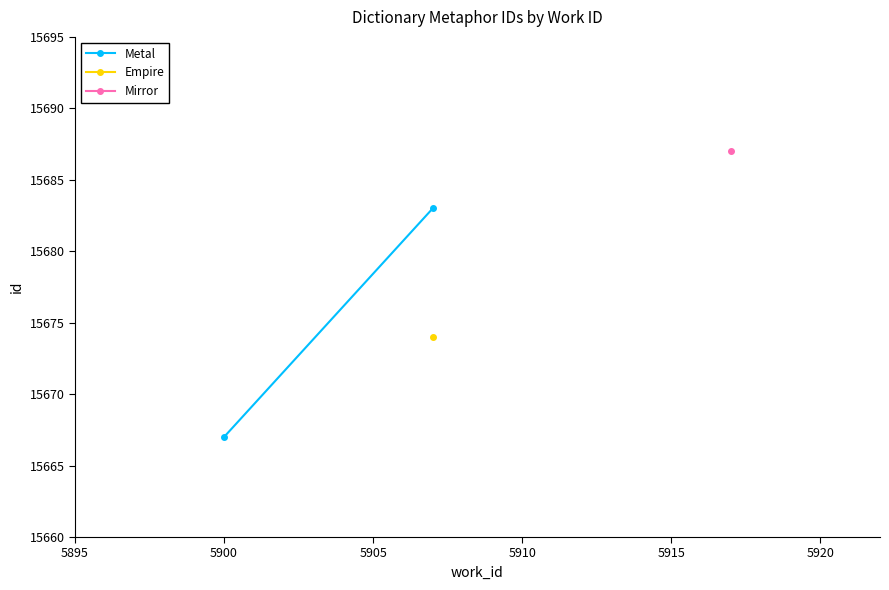

How many lines are shown in the chart?

1